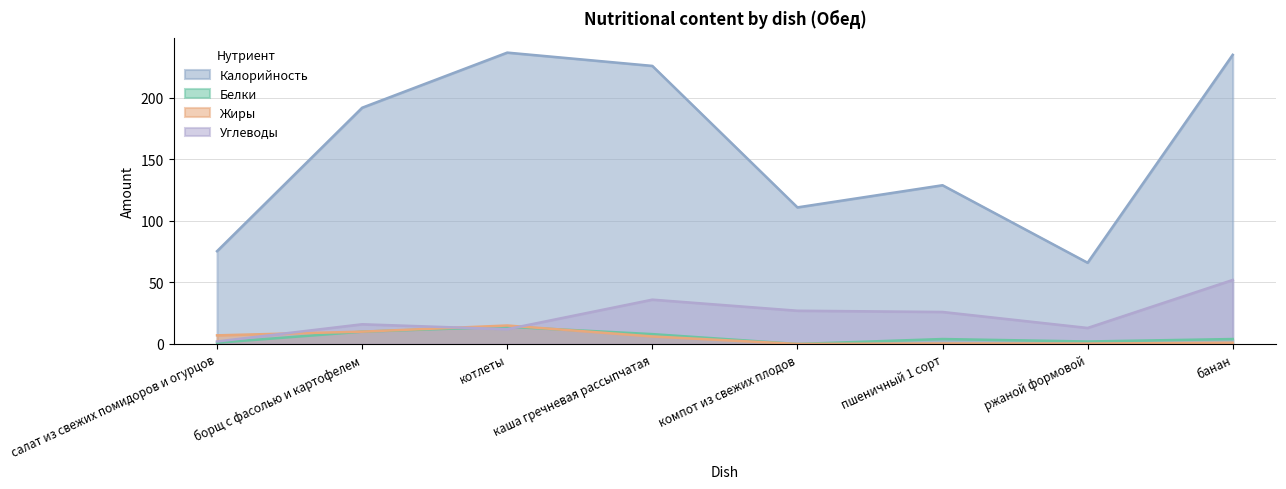

What is the greatest value displayed?

236.8